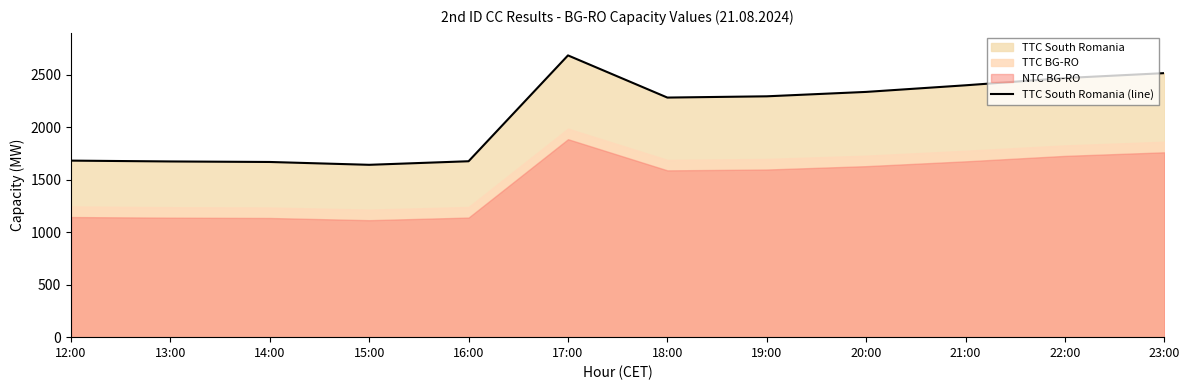

What is the label of the 5th point from the right?

19:00